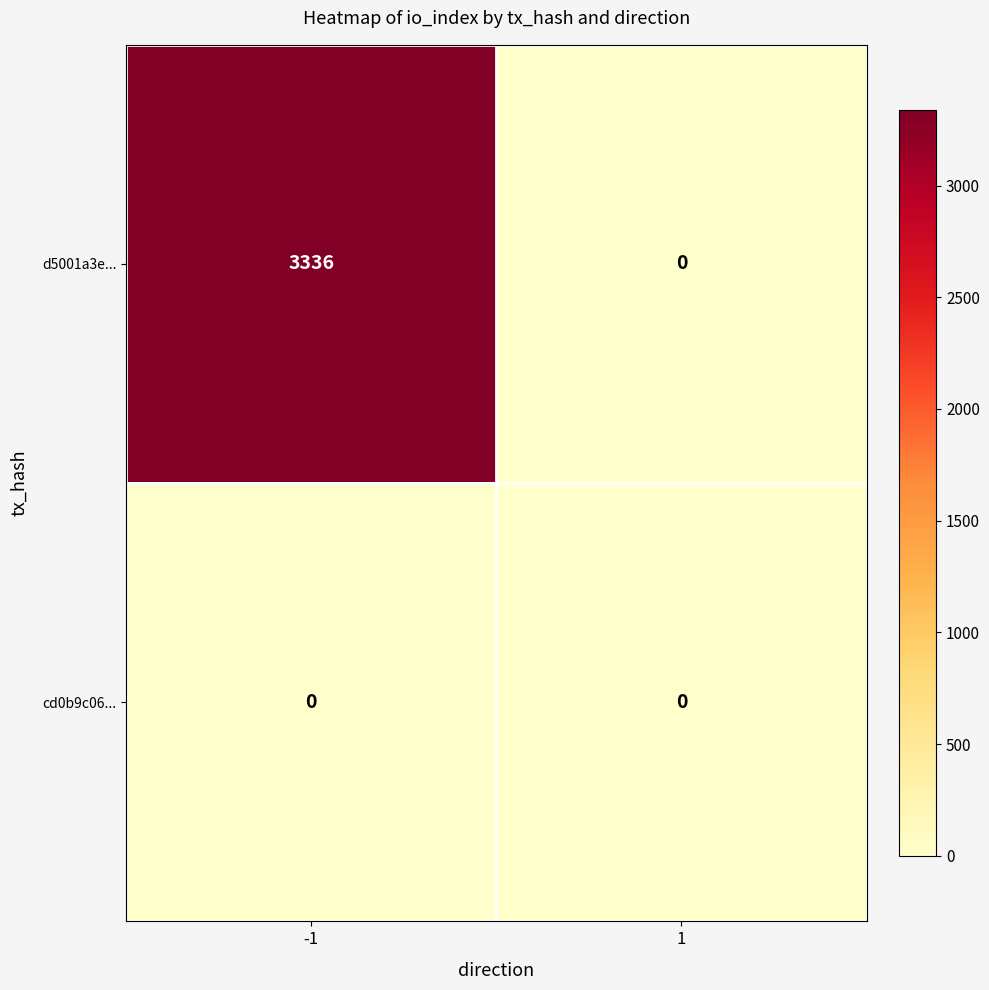

Reading right to left, extract all data points from this chart.

d5001a3e...: 0	3336
cd0b9c06...: 0	0